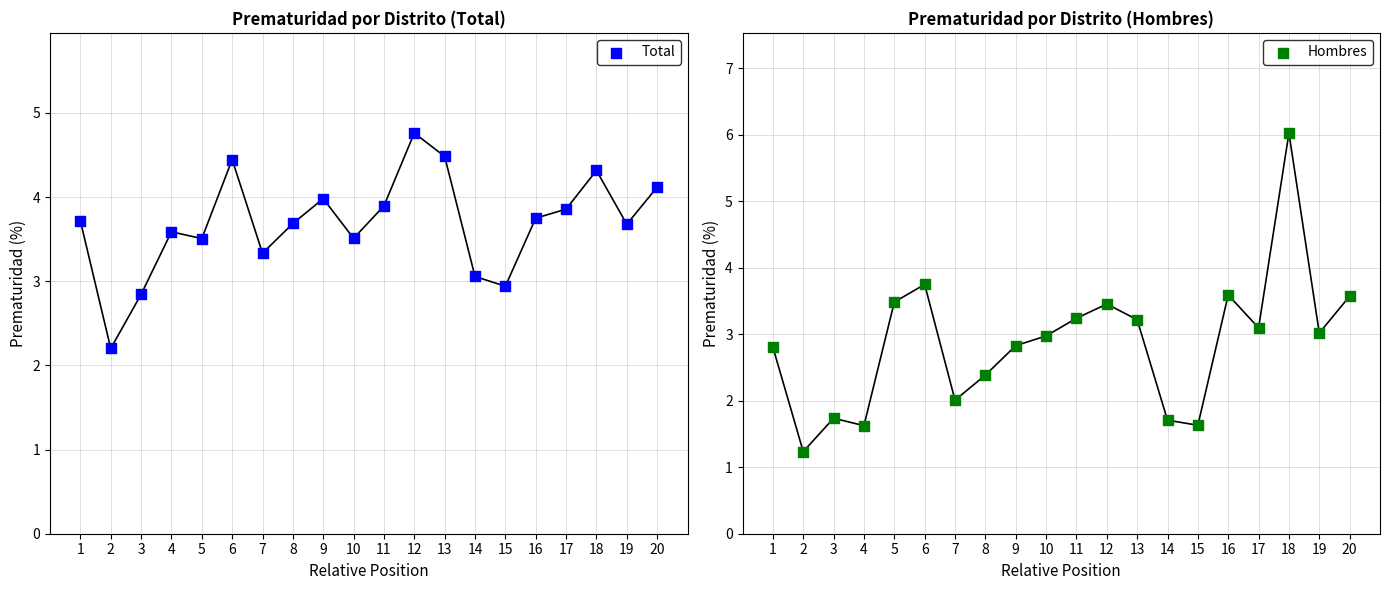

Which series has the widest spread of Y values?

Hombres